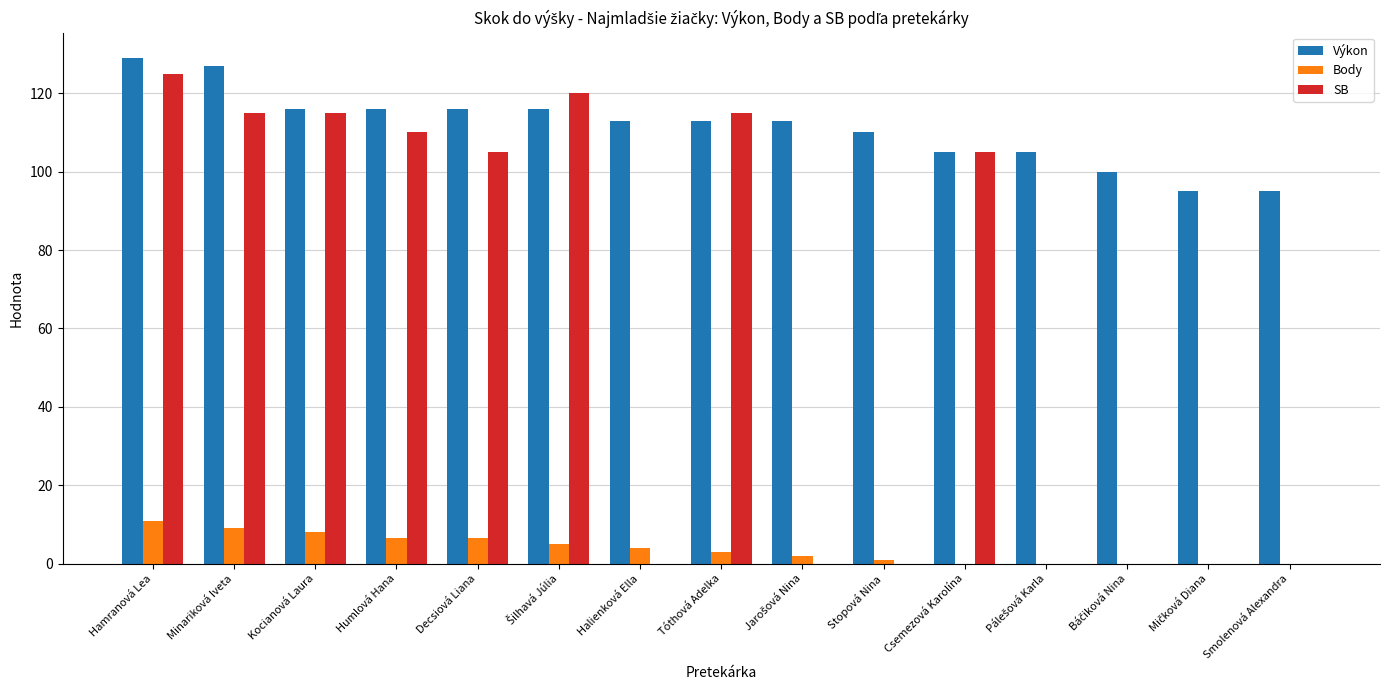

What is the maximum value for Body?

11.0